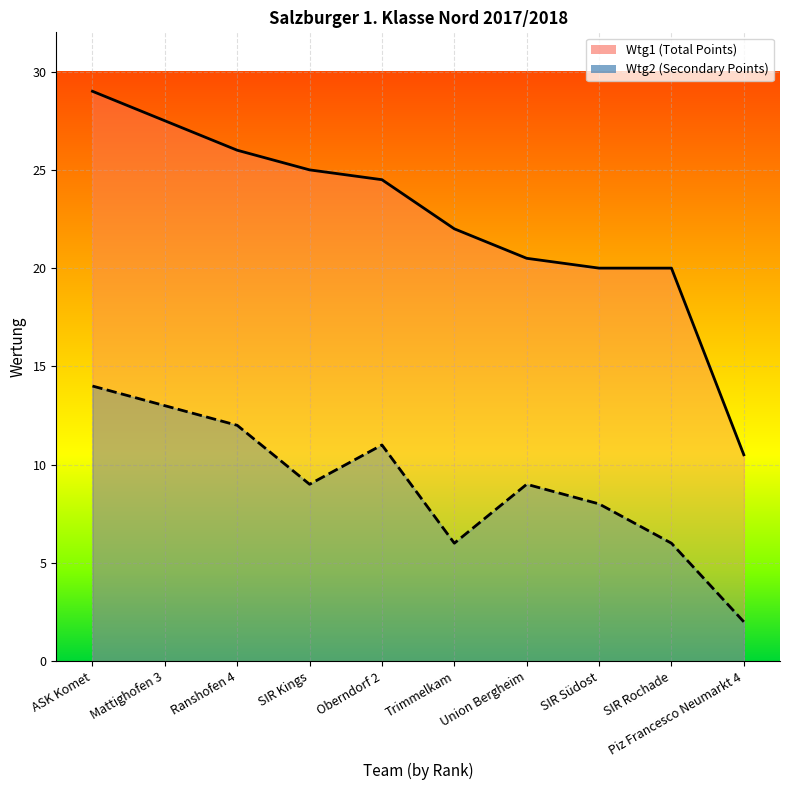

What position from the right is SIR Rochade?

2